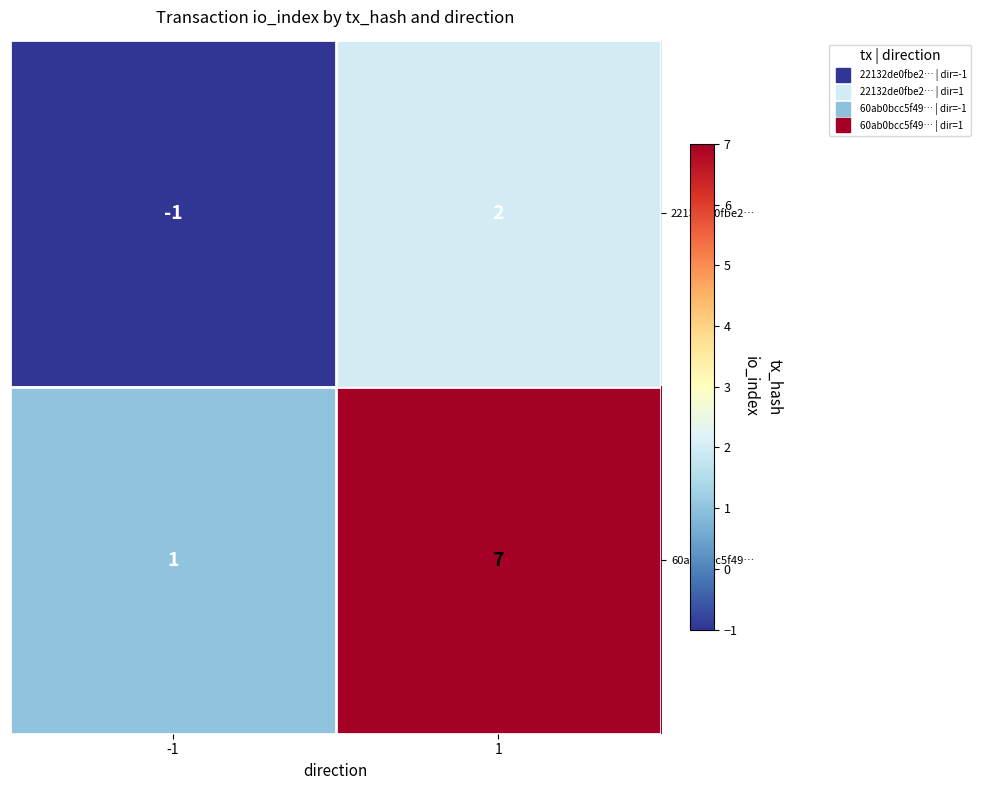

What is the difference between the highest and lowest values at 1?

5